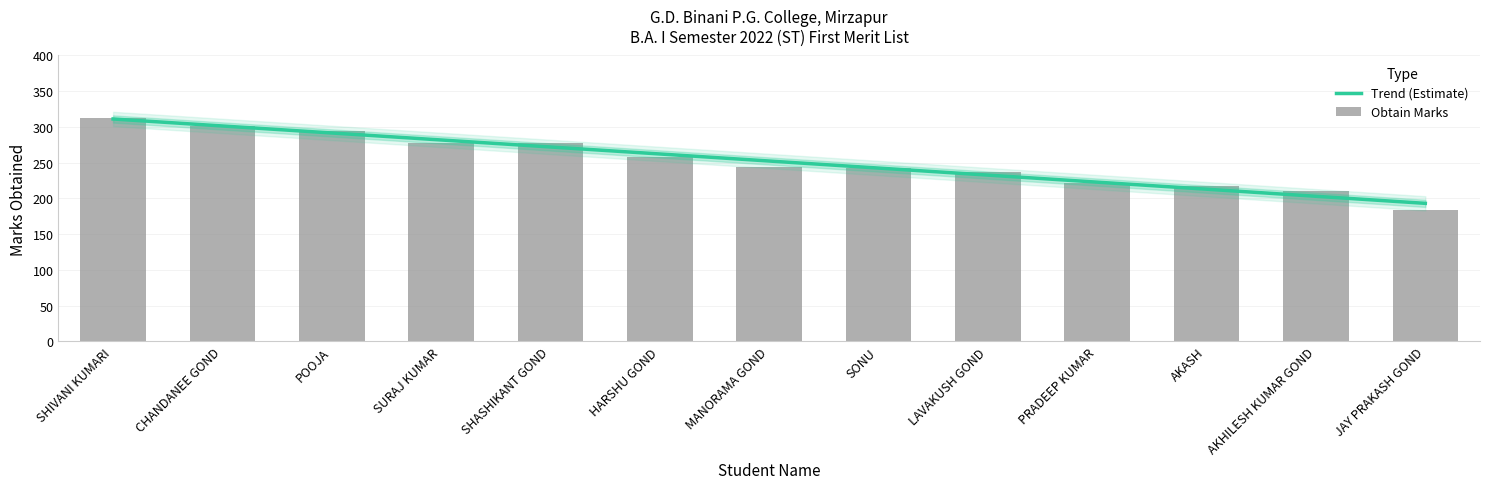

Rank the categories by value from lowest to highest.

JAY PRAKASH GOND, AKHILESH KUMAR GOND, AKASH, PRADEEP KUMAR, LAVAKUSH GOND, SONU, MANORAMA GOND, HARSHU GOND, SURAJ KUMAR, SHASHIKANT GOND, POOJA, CHANDANEE GOND, SHIVANI KUMARI